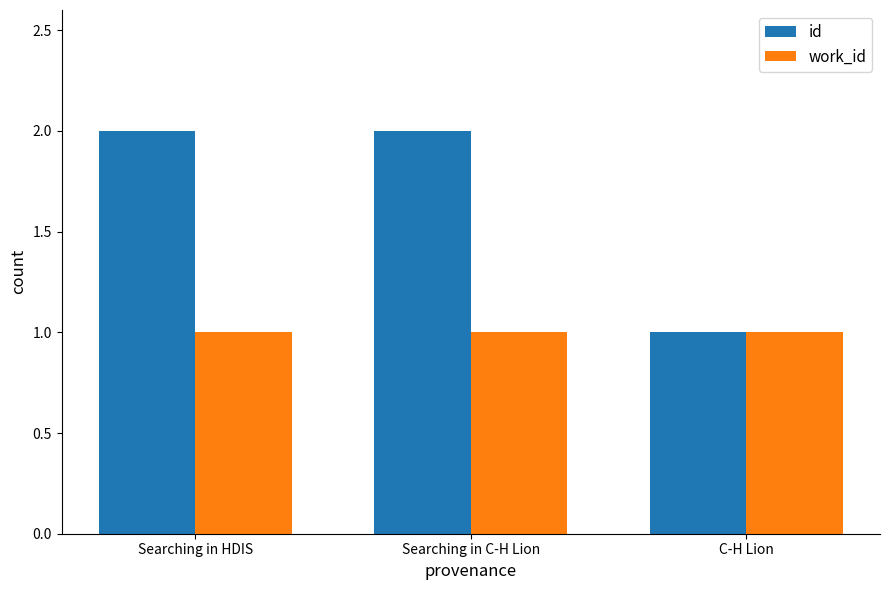

What is the maximum value for id?

2